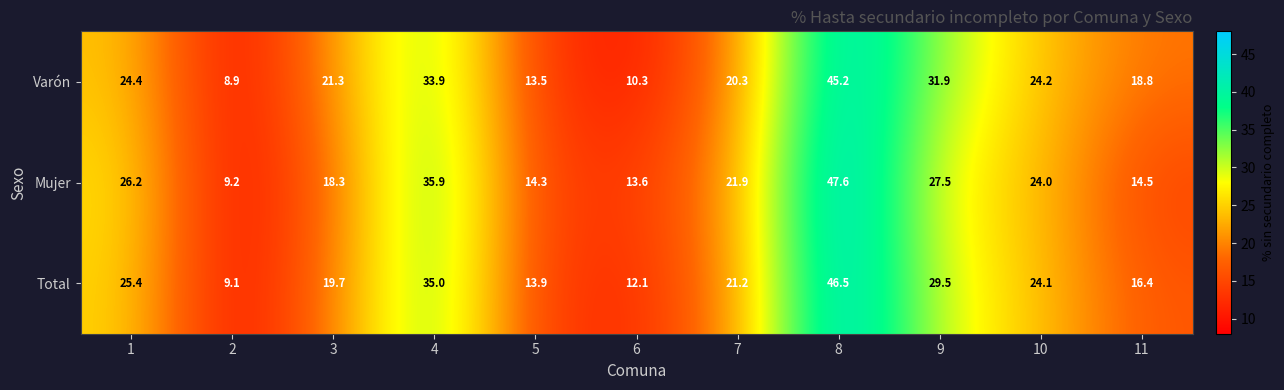

What is the difference between the highest and lowest values at 9?

4.4